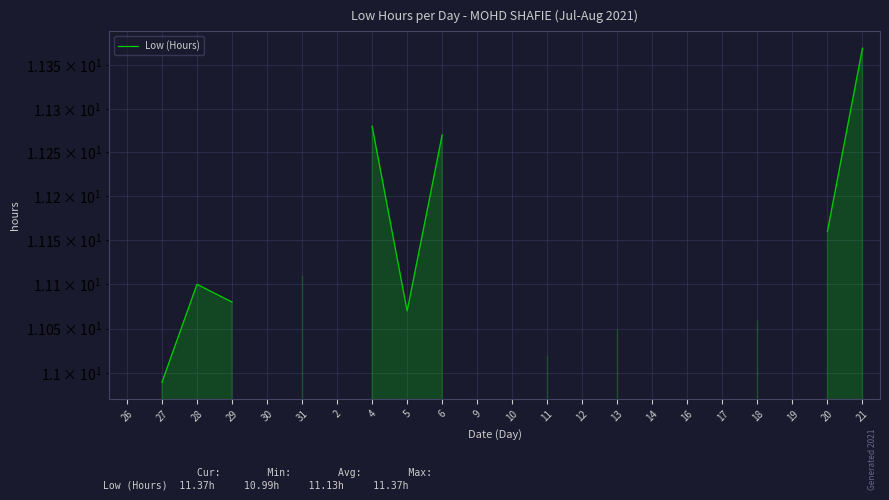

How many points are lower than both their immediate neighbors (excluding endpoints)?

1